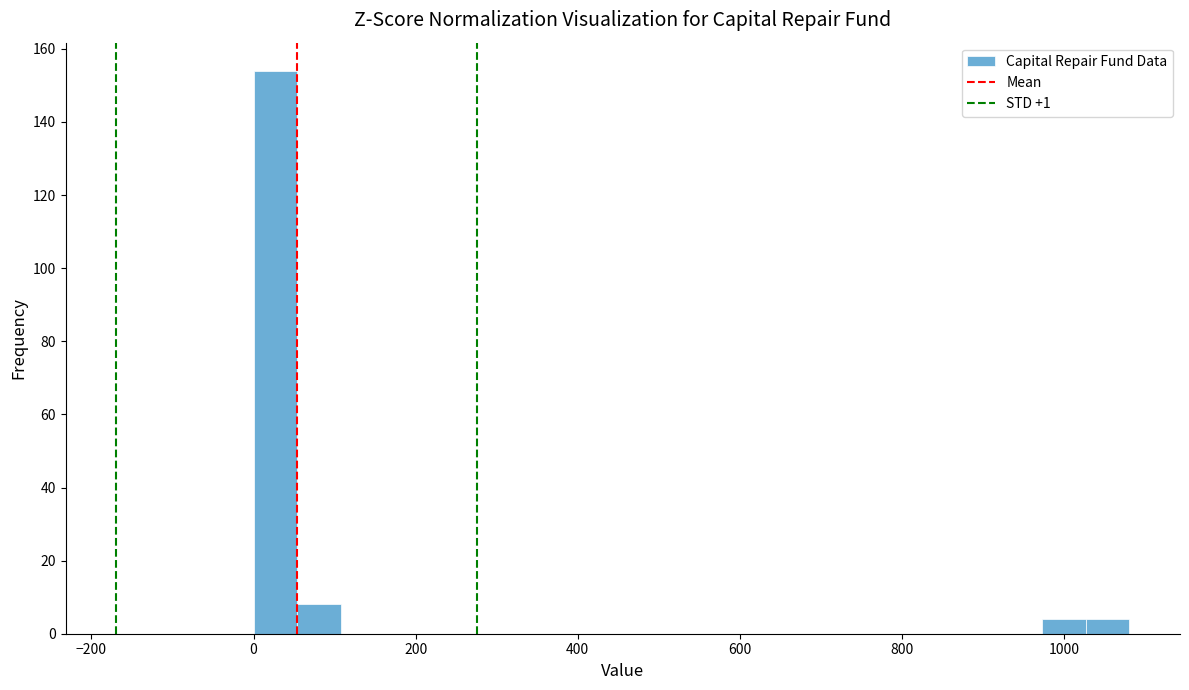

Around what value on the x-axis is the tallest bar? Give the approximate position of its centre, as read against the axis.

20